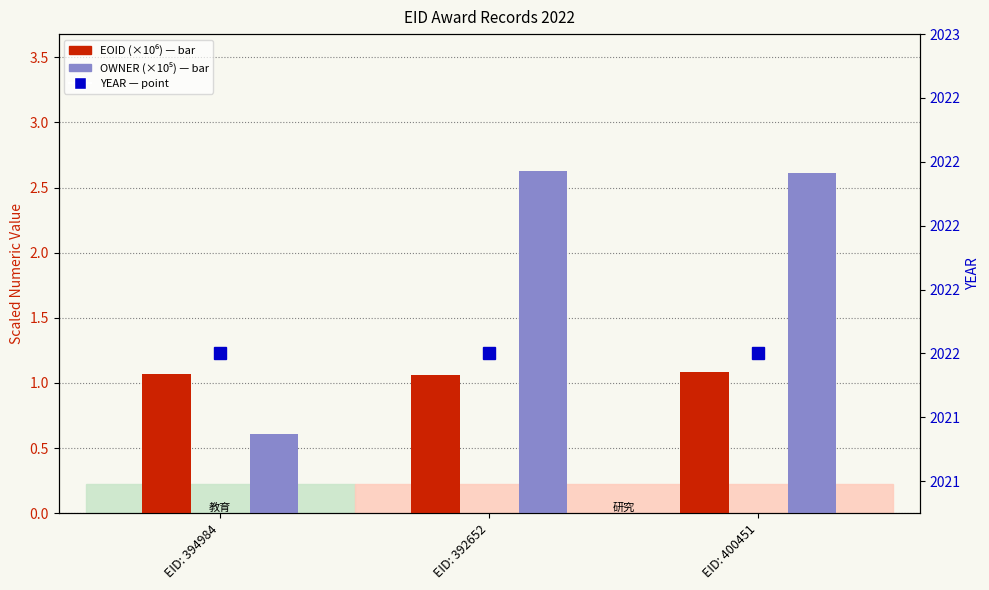

Which series has the largest total across all categories?

YEAR